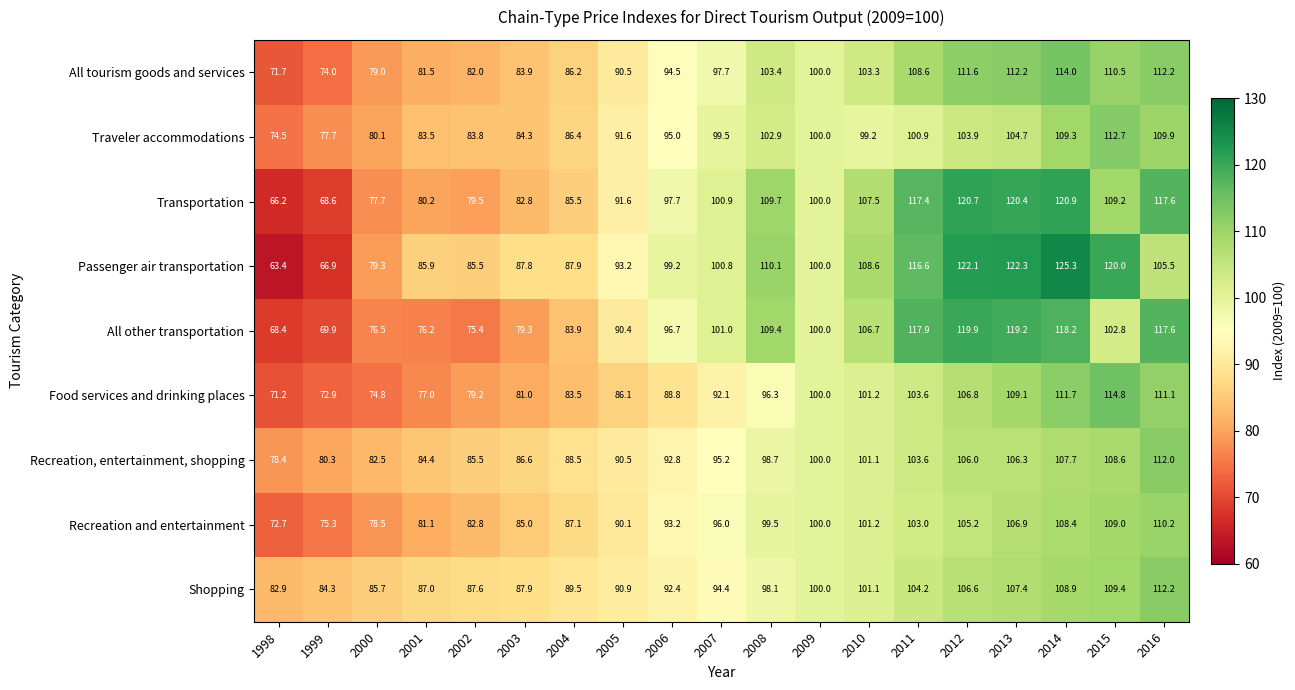

What is the smallest value displayed?

63.4